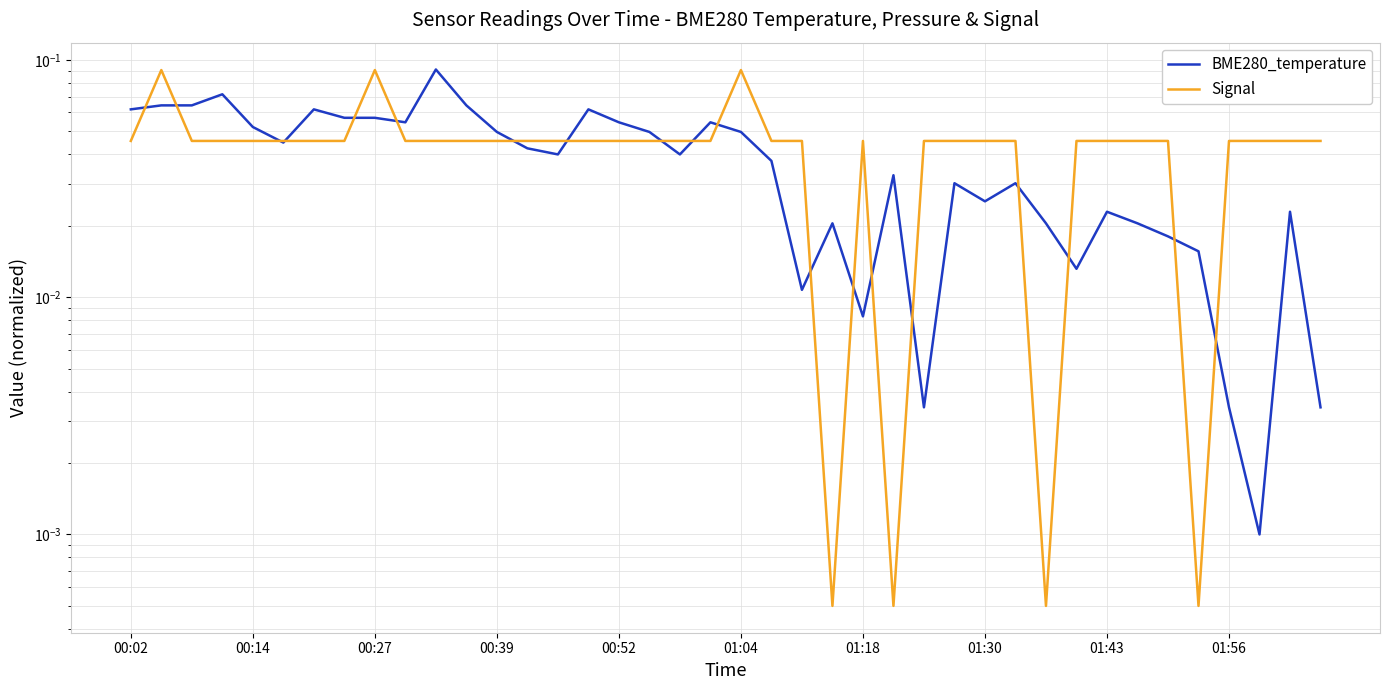

How many times do BME280_temperature and Signal cross each other?

19